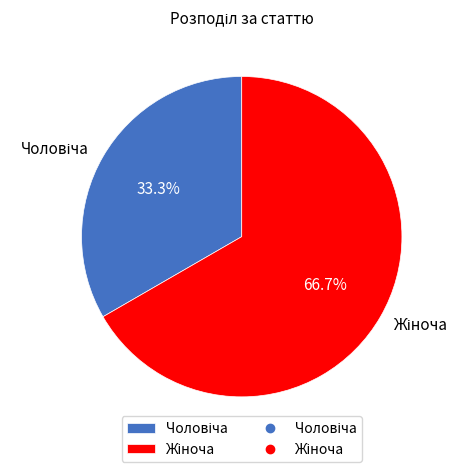

Is there any slice that represents more than half of the pie?

Yes